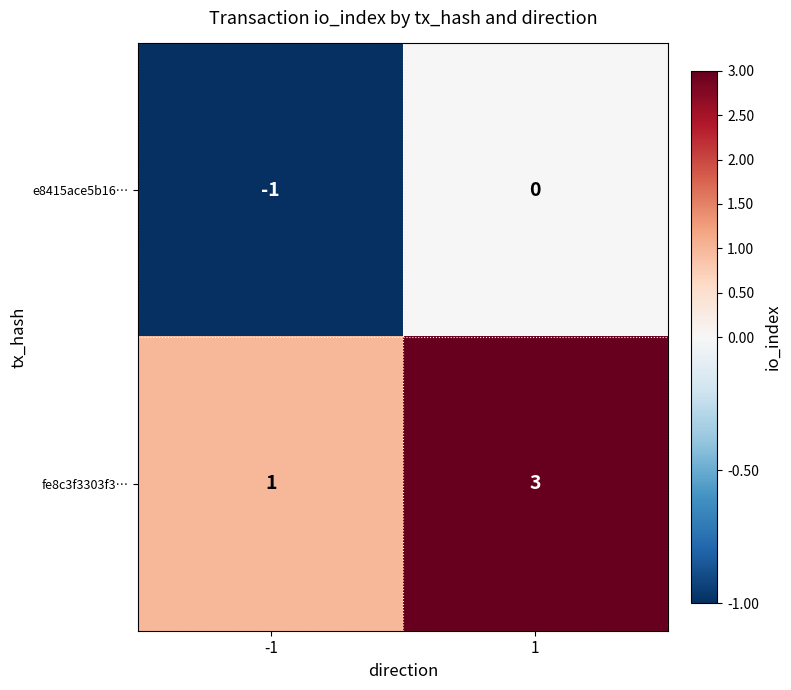

What is the difference between the highest and lowest values at -1?

2